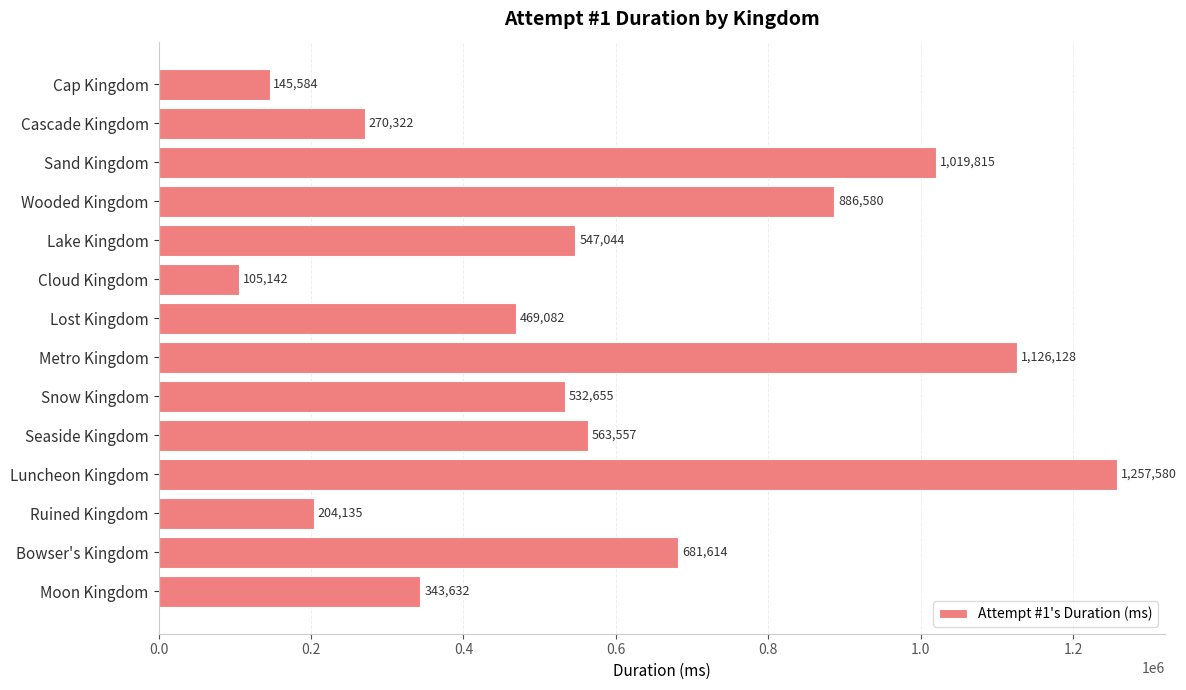

What position from the top is Metro Kingdom?

8